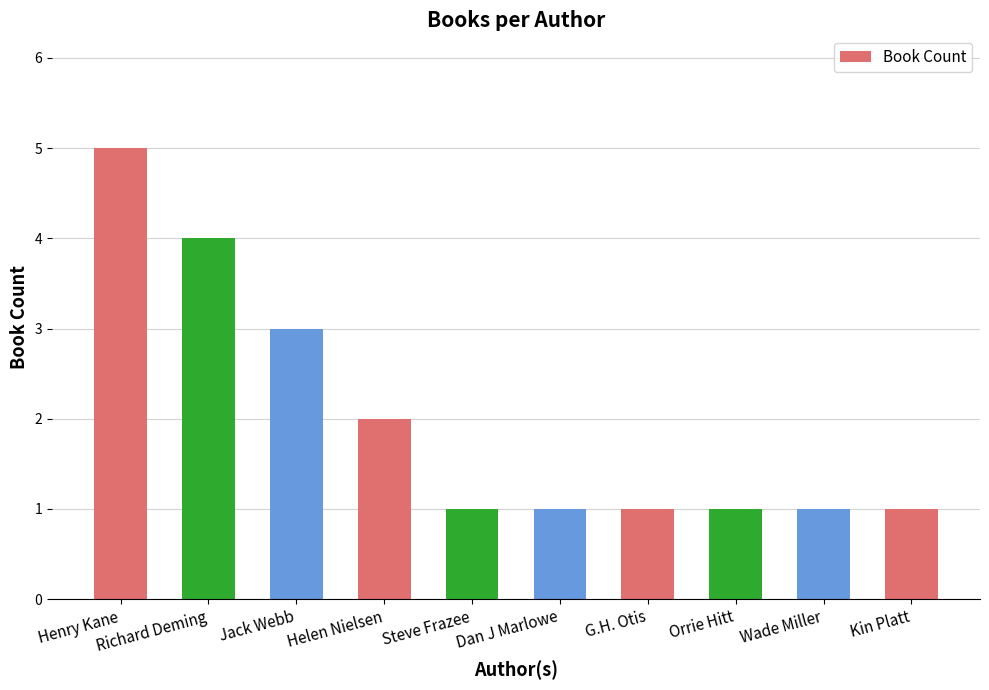

What is the label of the 4th bar from the right?

G.H. Otis